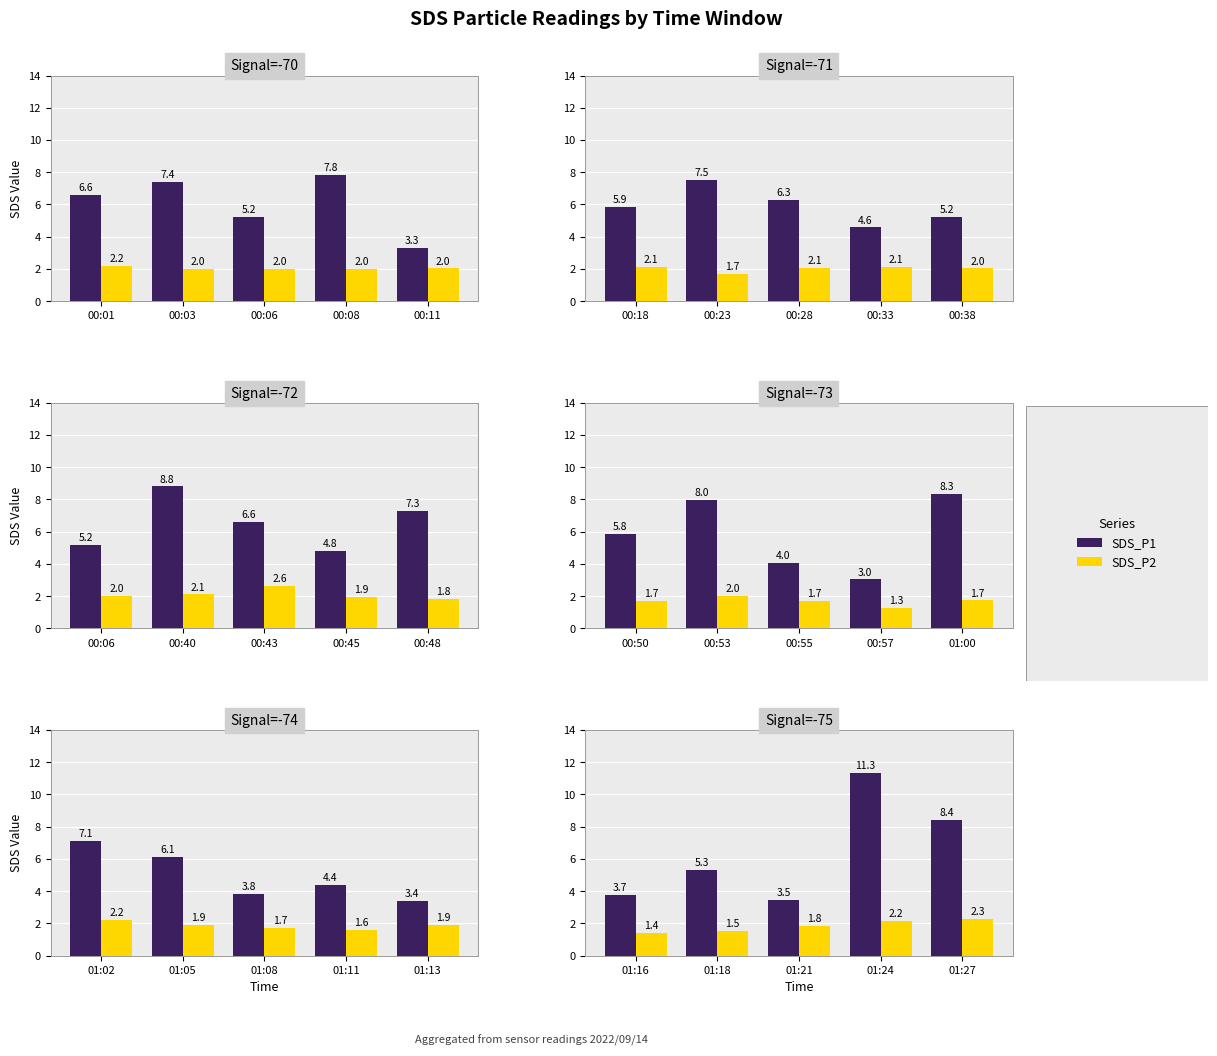

Between 01:21 and 01:27, which series saw the biggest shift?

SDS_P1